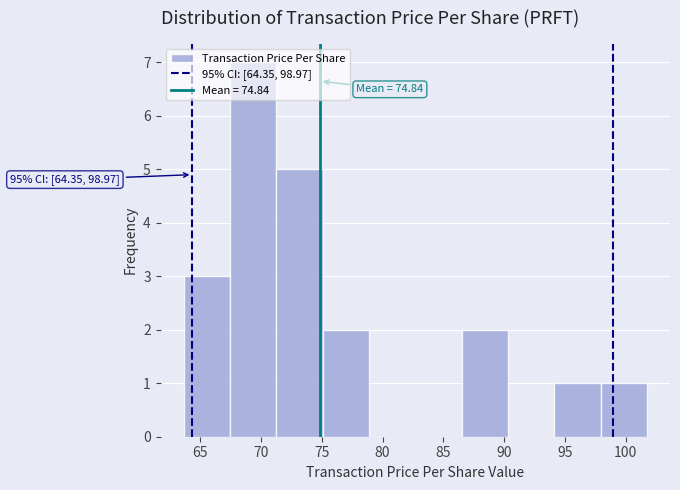

Which range on the x-axis has the tallest bar?

67.5 to 71.5